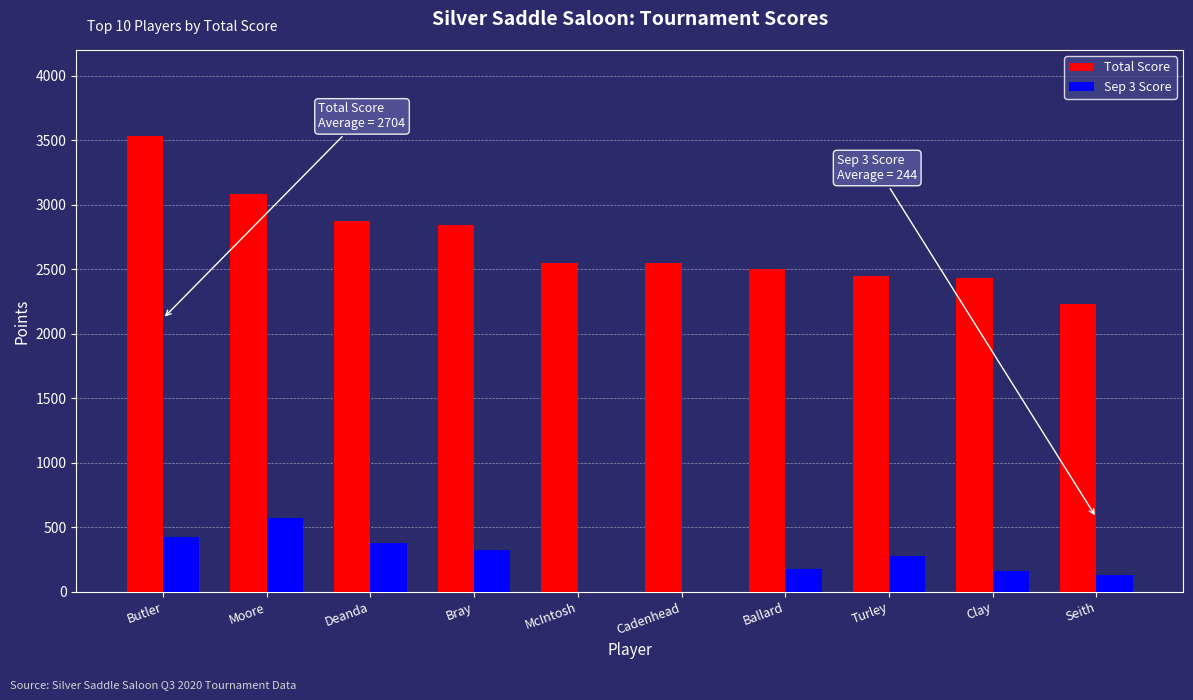

What is the sum of all Total Score values?

27035